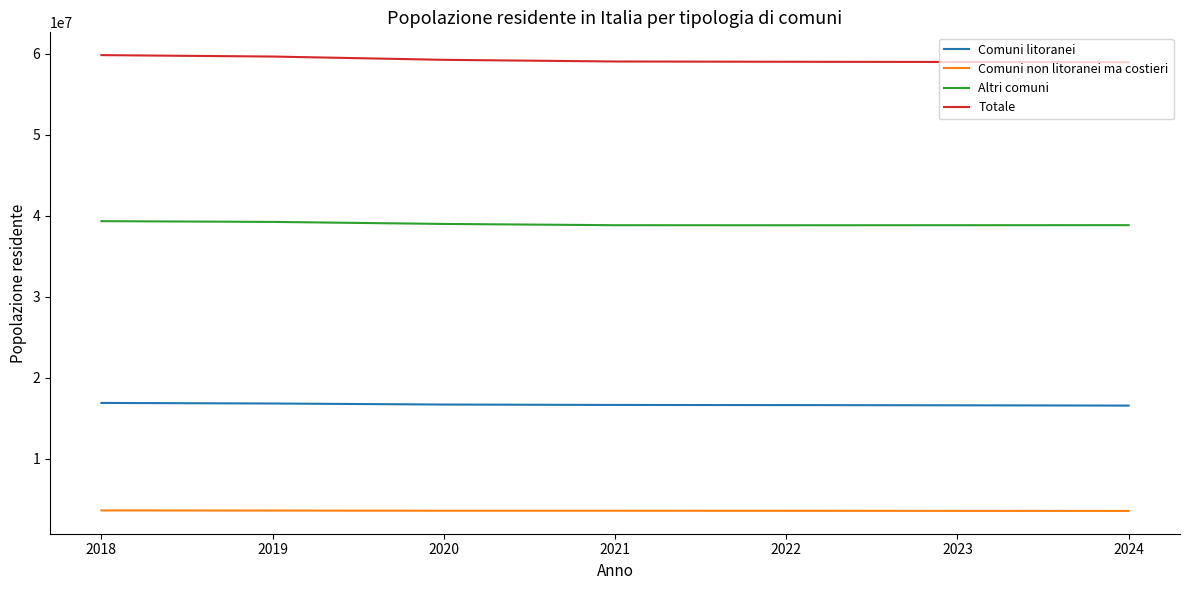

What is the difference between the highest and lowest values at 2022?

55431206